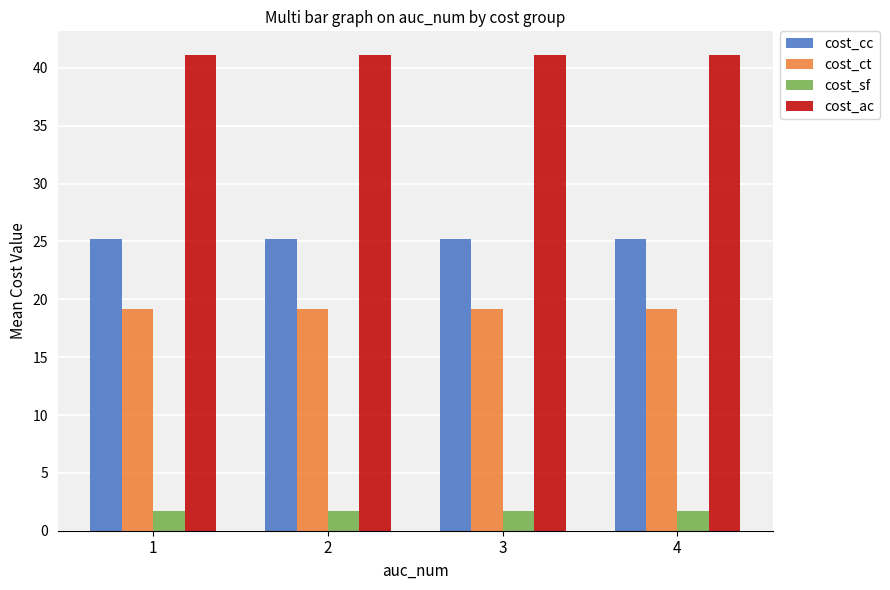

What are all the series names shown in the legend?

cost_cc, cost_ct, cost_sf, cost_ac